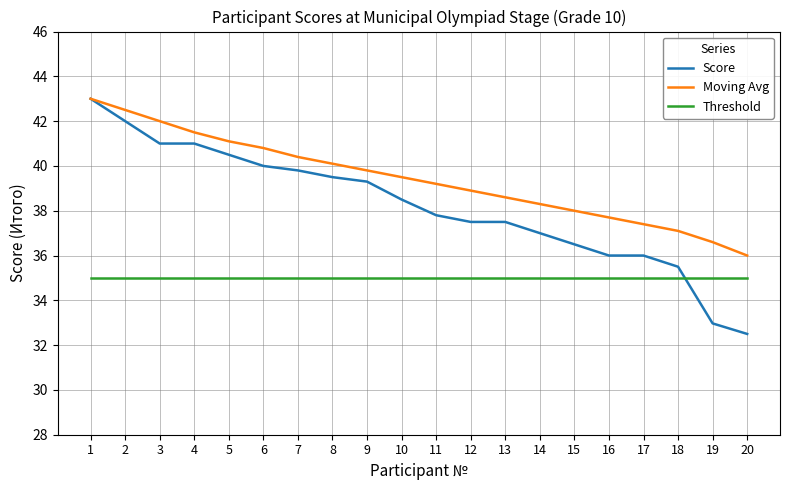

What are all the series names shown in the legend?

Score, Moving Avg, Threshold